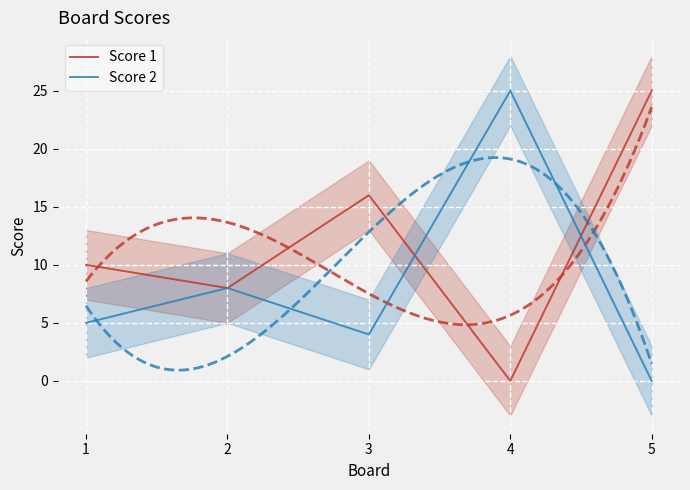

What is the greatest value displayed?

25